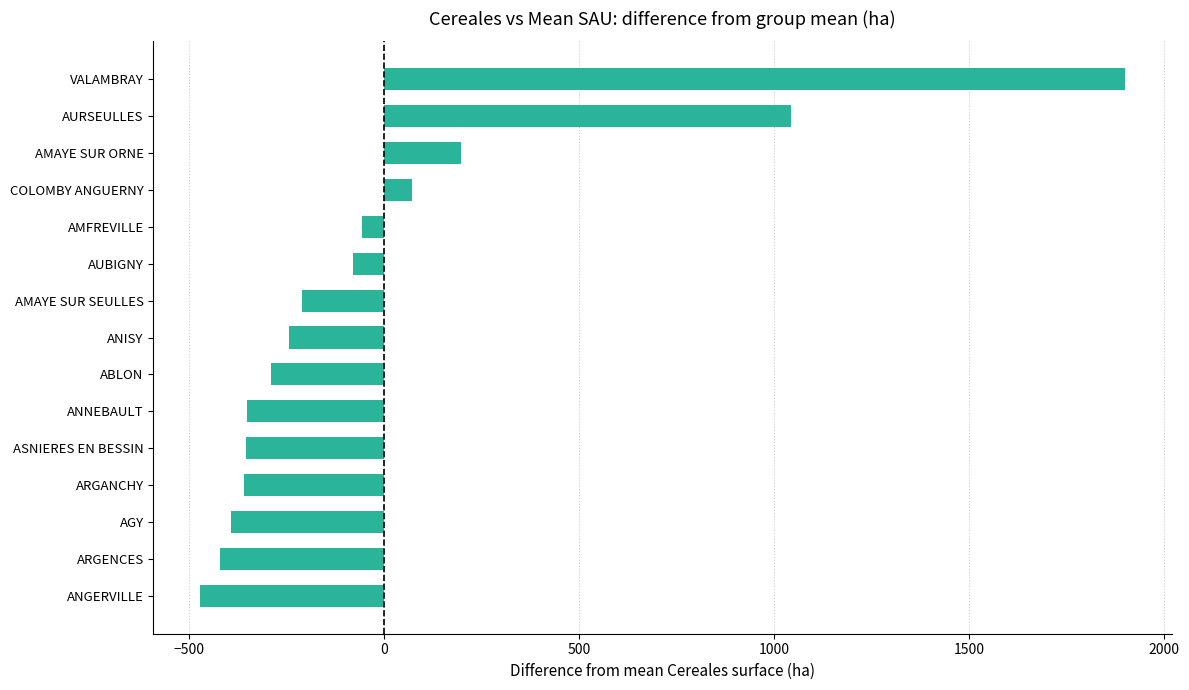

Read the value at ARGENCES.

-418.6